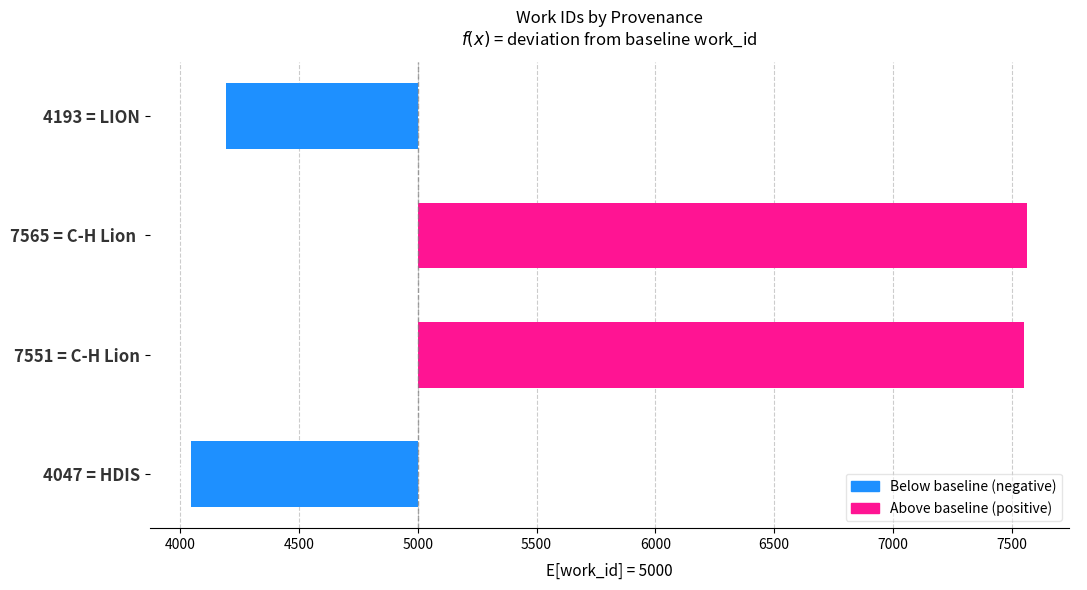

Reading right to left, list all the values displayed in this chart.

-807	2565	2551	-953